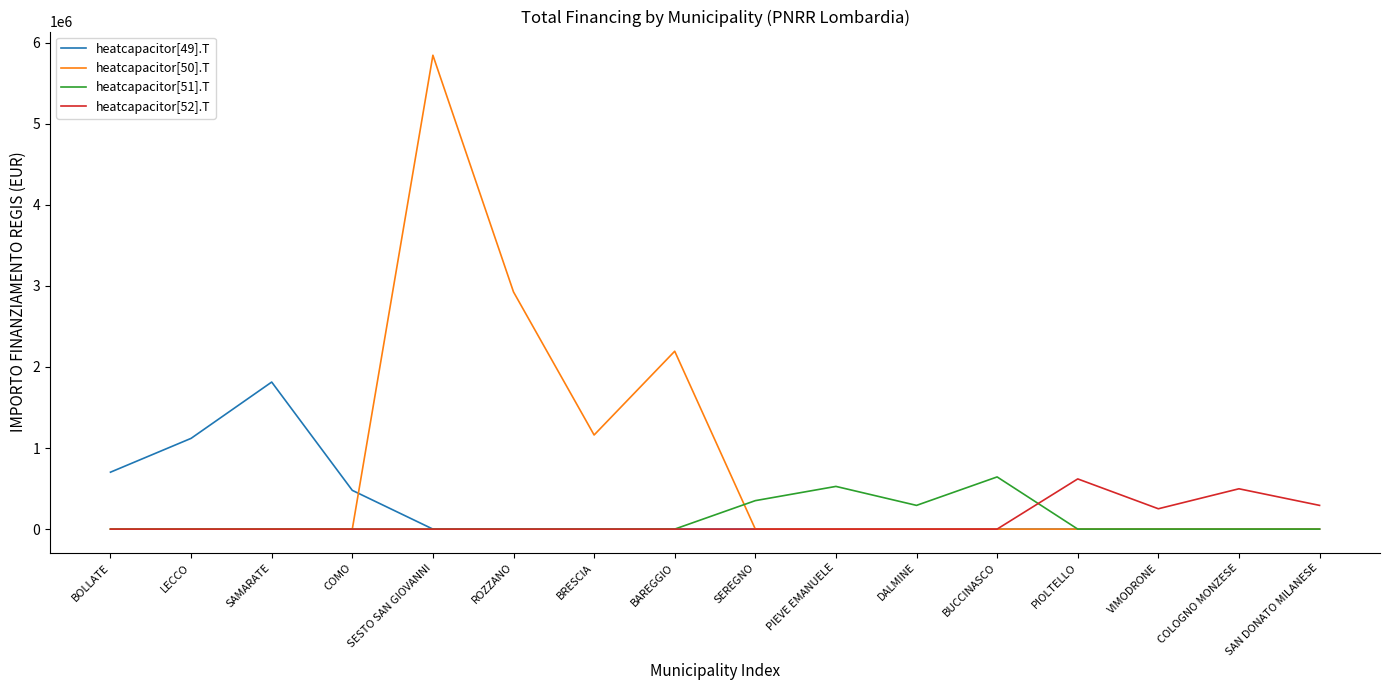

True or false: heatcapacitor[49].T has more than 0 interior local peaks.

True